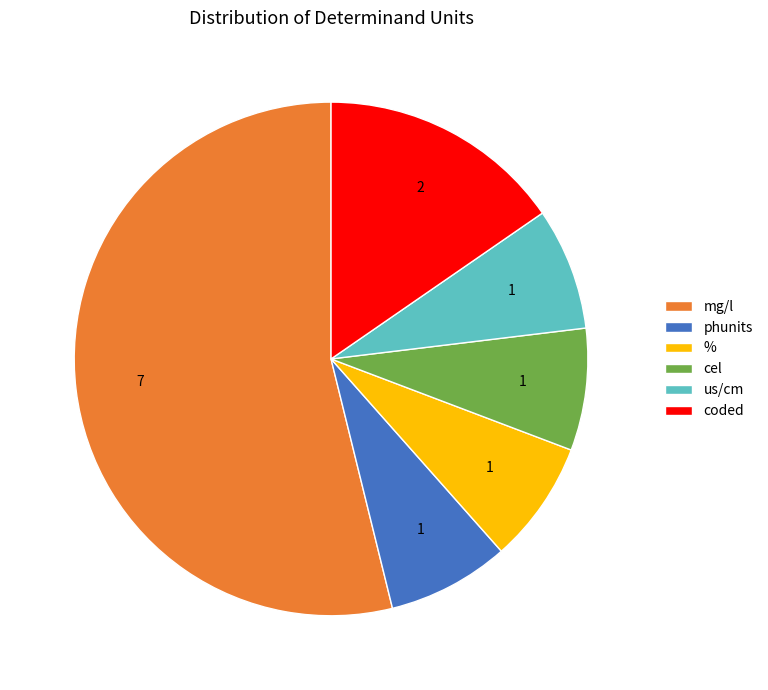

Between coded and cel, which is larger?

coded